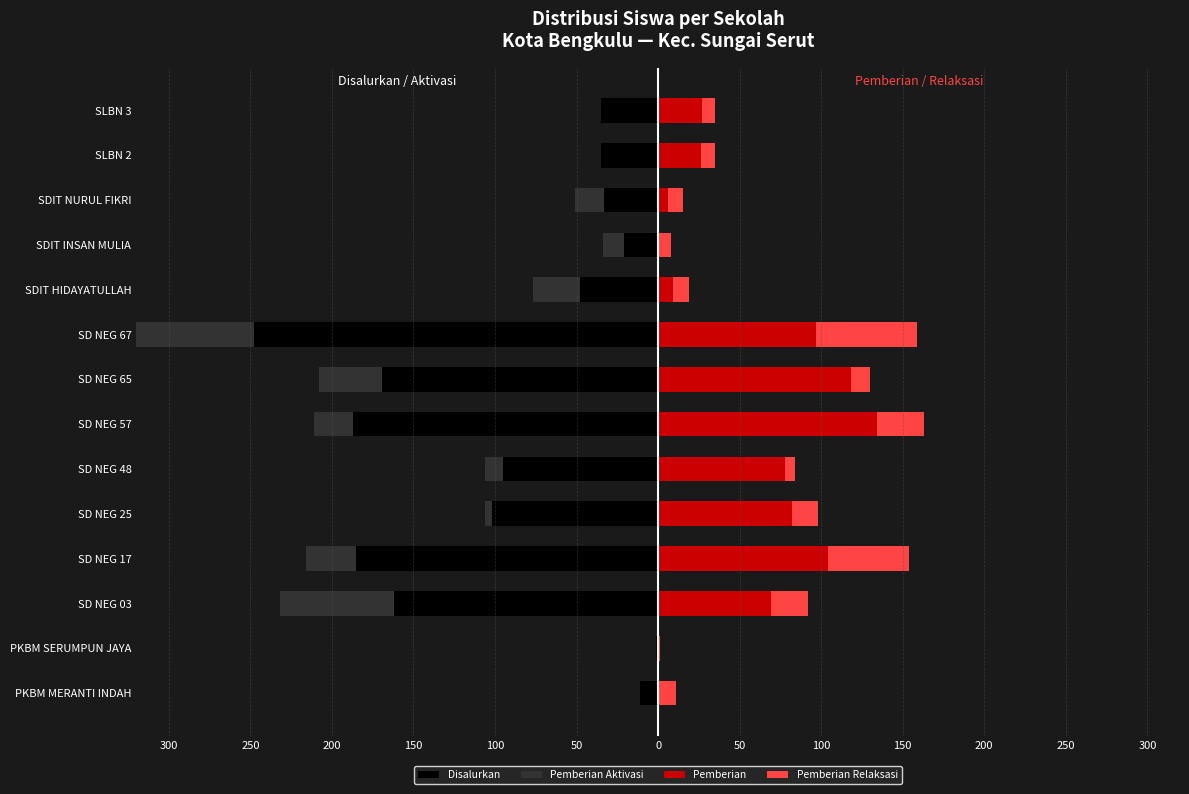

How many bars are there in each group?

4